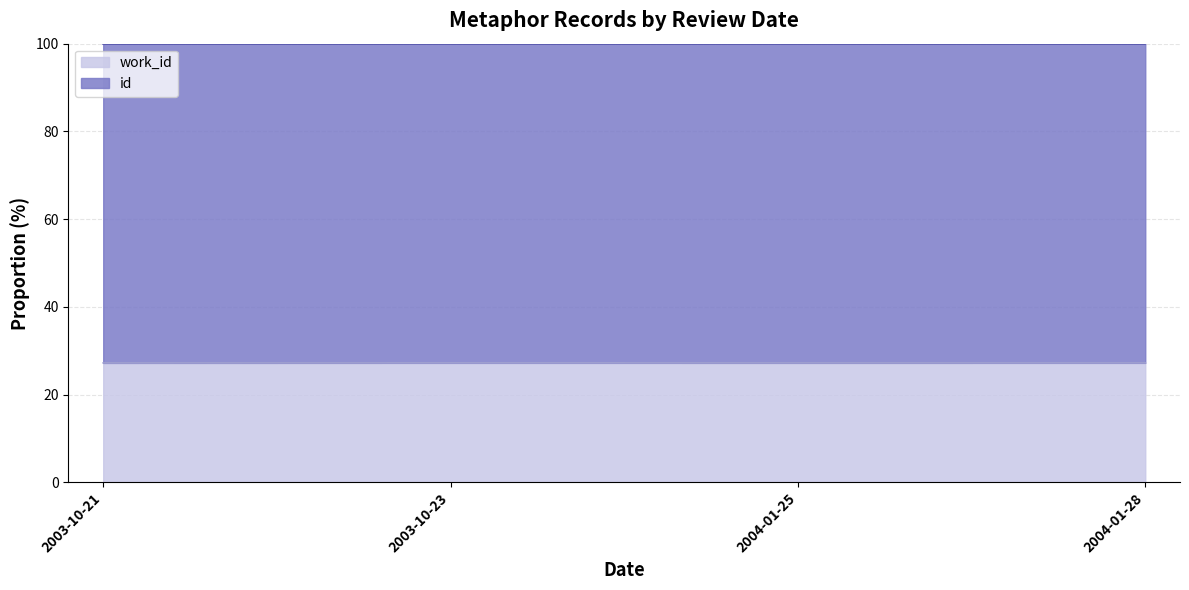

What is the sum of the values at 2003-10-23 and 2003-10-21?

54.4